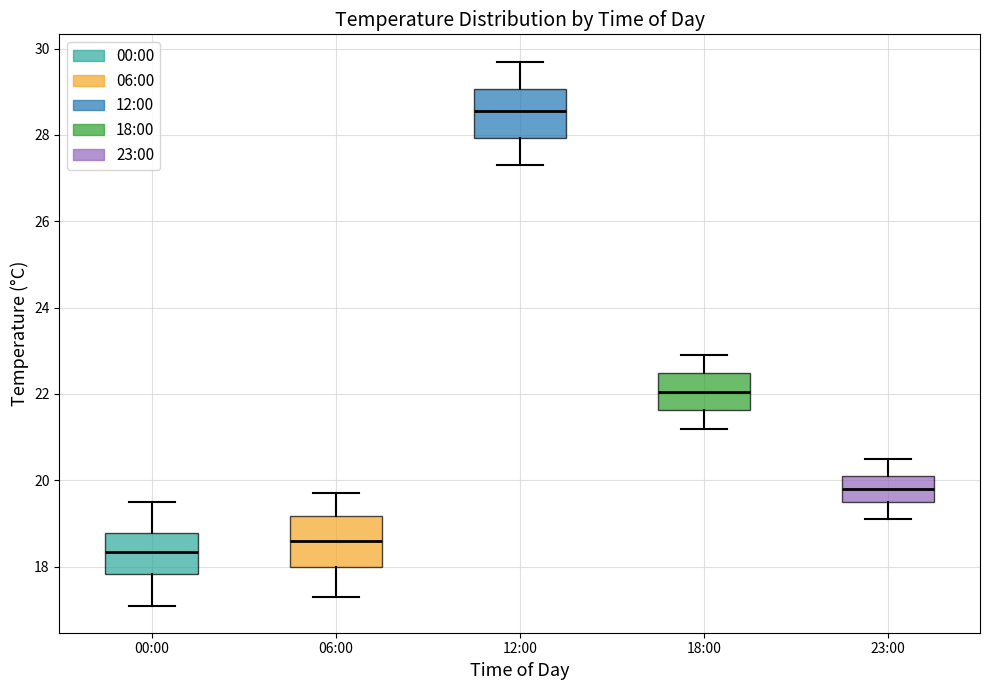

Reading left to right, read every box against the y-axis: the position of its median line, the range the box covers, and the ends of its whiskers. The values are not printed on the chart, so give them approximately, as read against the axis.

00:00: median 18.4, box 17.8 to 18.8, whiskers 17.2 to 19.6
06:00: median 18.6, box 18.0 to 19.2, whiskers 17.4 to 19.8
12:00: median 28.6, box 28.0 to 29.0, whiskers 27.4 to 29.8
18:00: median 22.0, box 21.6 to 22.4, whiskers 21.2 to 23.0
23:00: median 19.8, box 19.6 to 20.2, whiskers 19.2 to 20.6